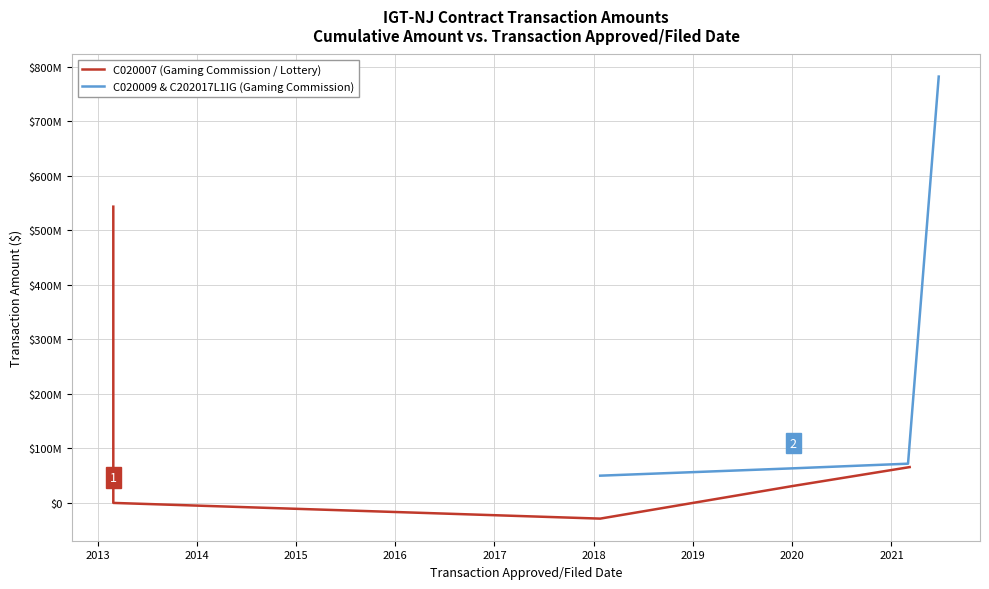

Which has a higher value, 06/24/2021 or 01/06/2020?

06/24/2021